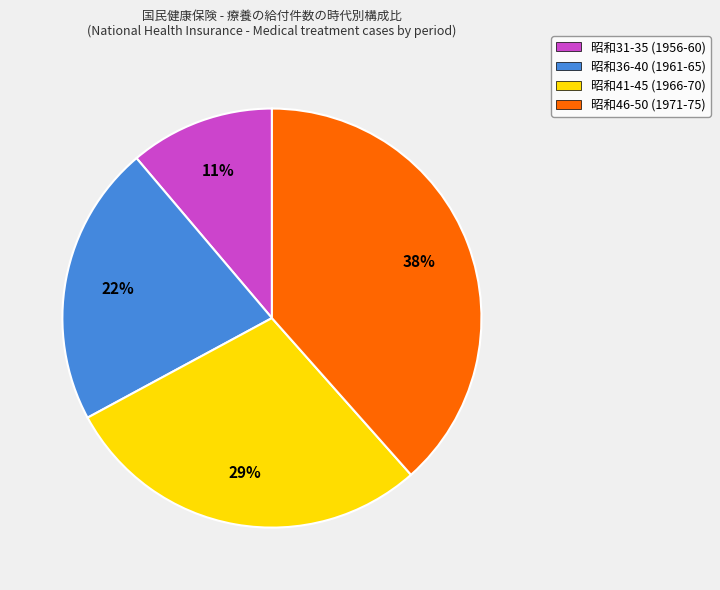

True or false: 昭和36-40 (1961-65) accounts for 9% of the total.

False